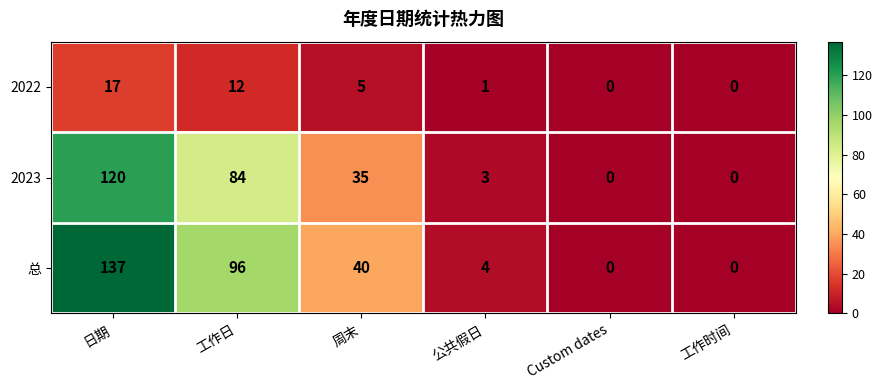

Which series has the largest range (max minus min)?

总